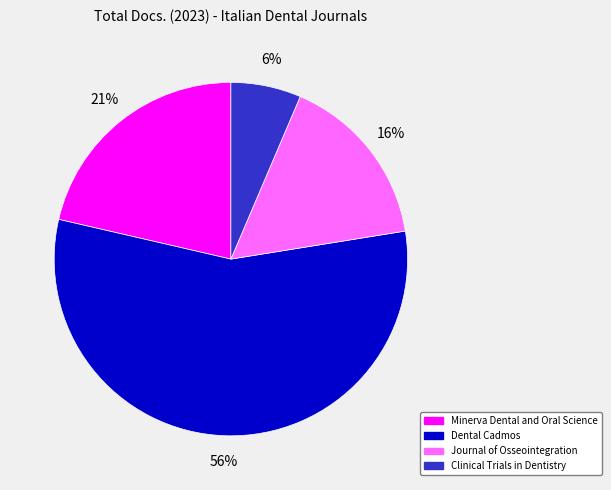

To the nearest percent, what is the combined percentage of Minerva Dental and Oral Science and Dental Cadmos?

78%